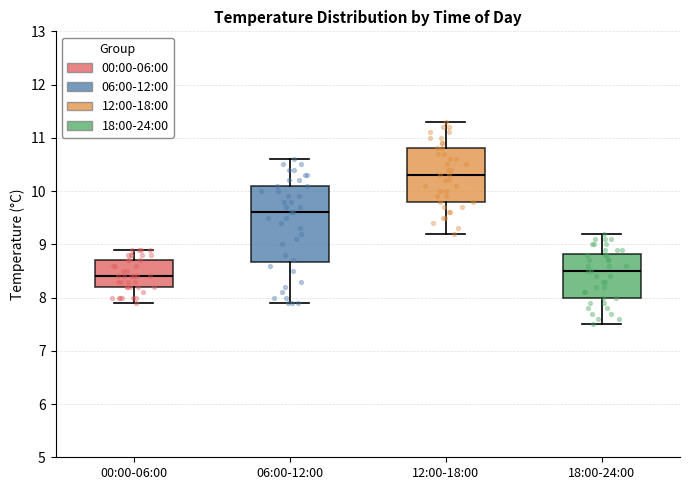

Where does the median line of the box for 06:00-12:00 sit on the y-axis? The values are not printed on the chart, so give them approximately, as read against the axis.

9.6